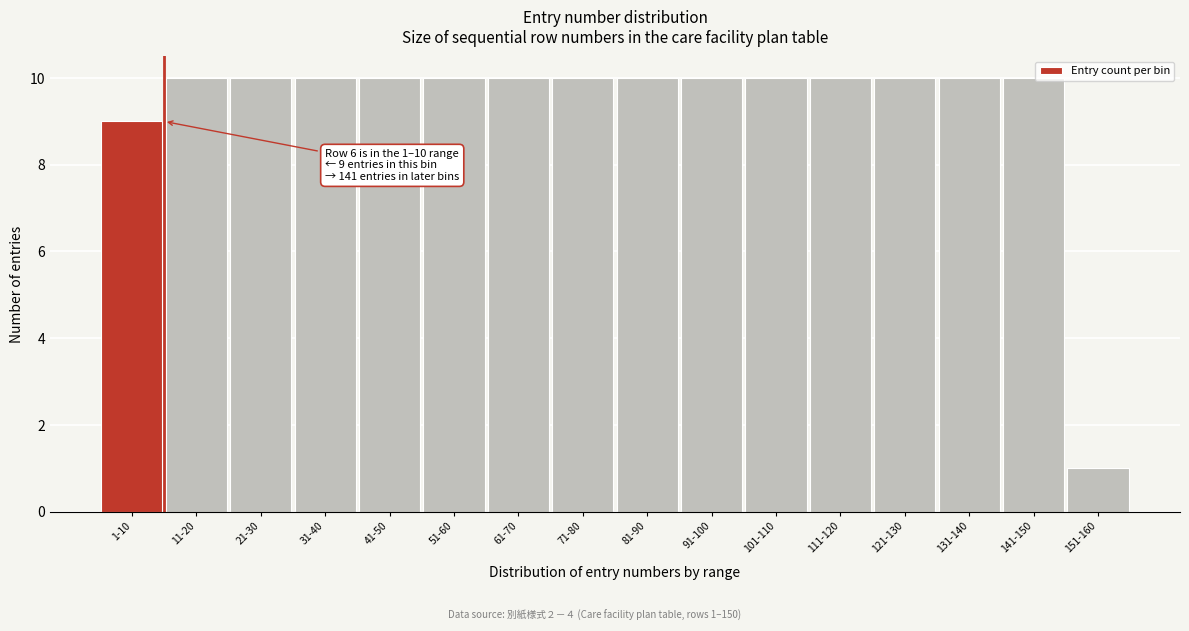

Reading right to left, transcribe all the data shown in this chart.

1	10	10	10	10	10	10	10	10	10	10	10	10	10	10	9